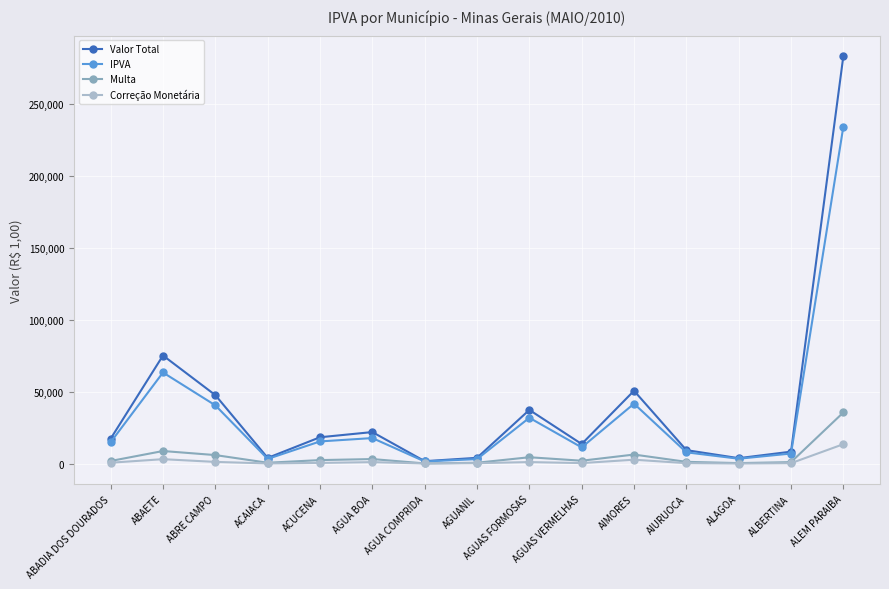

What position from the right is AGUA COMPRIDA?

9